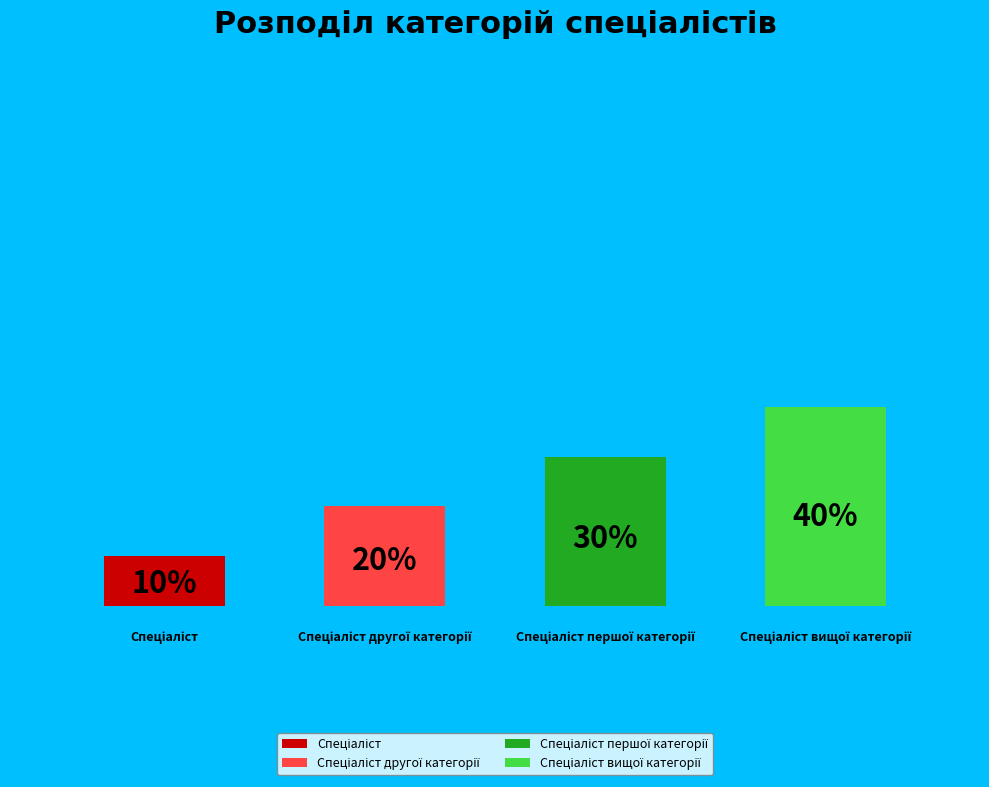

Which slice is the largest?

Спеціаліст вищої категорії